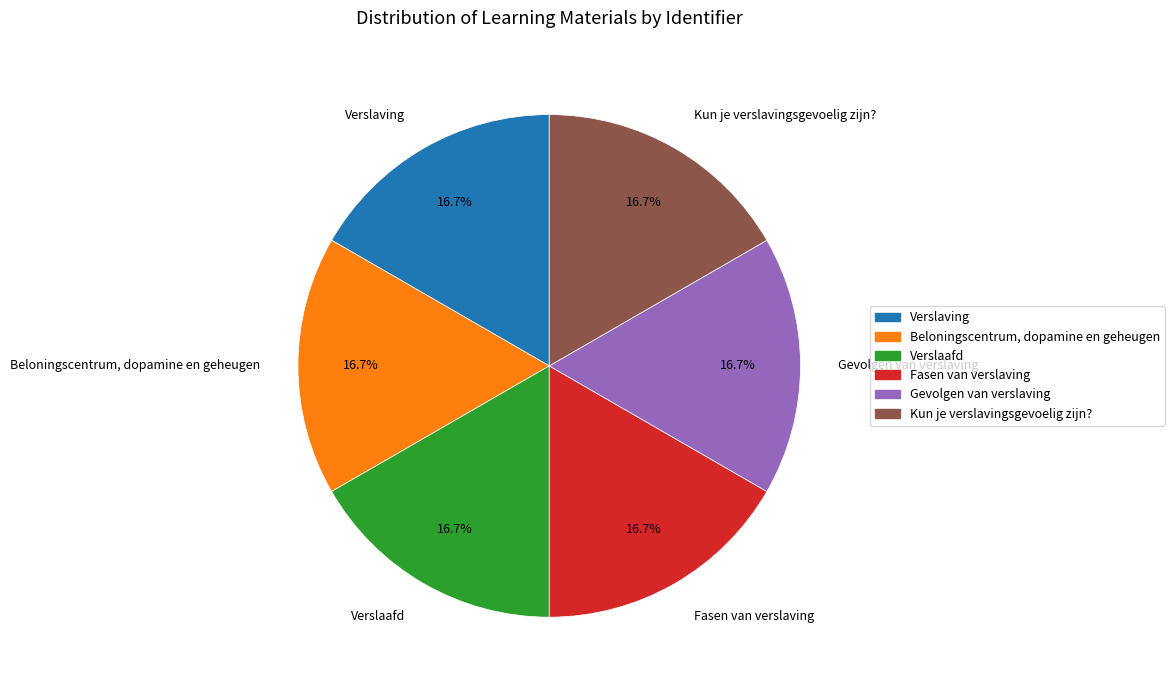

True or false: Beloningscentrum, dopamine en geheugen accounts for 17% of the total.

True